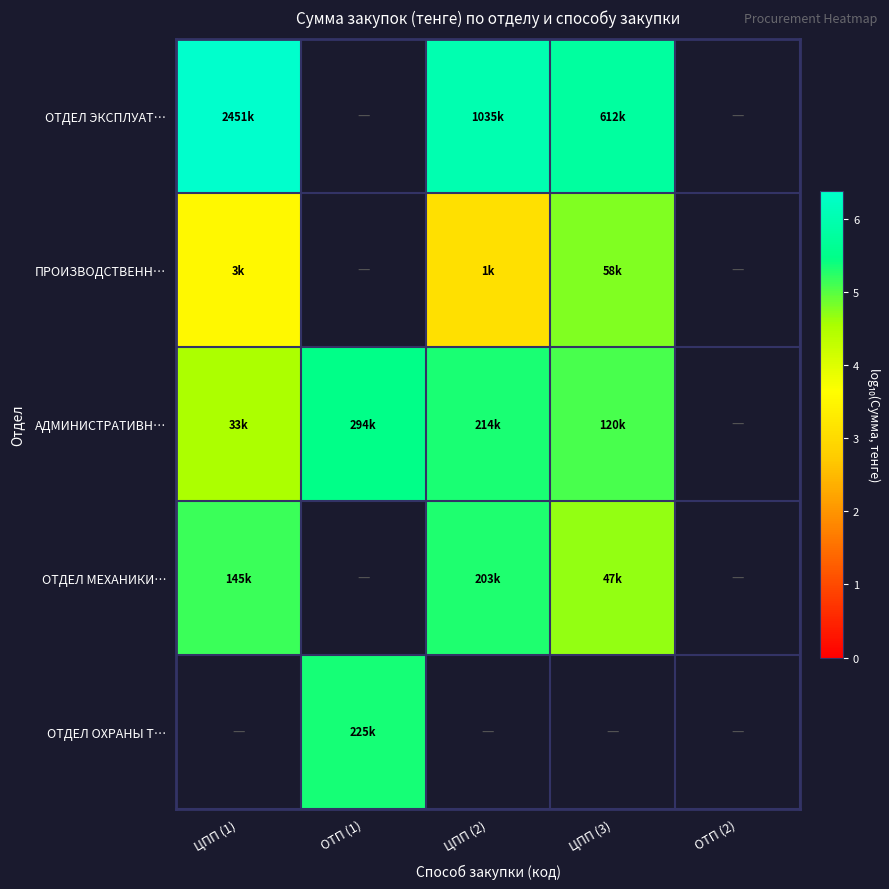

What is the minimum value shown in the chart?

3.1